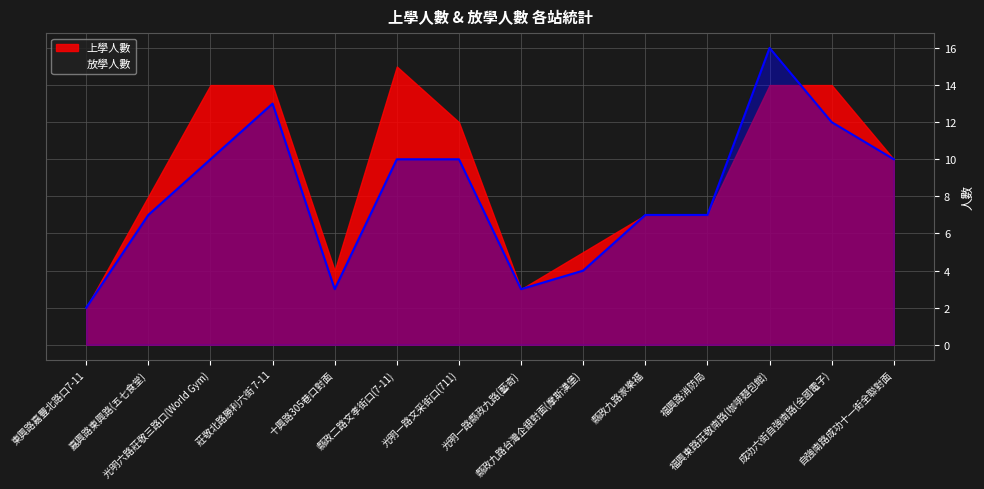

Does the chart have visible grid lines?

Yes